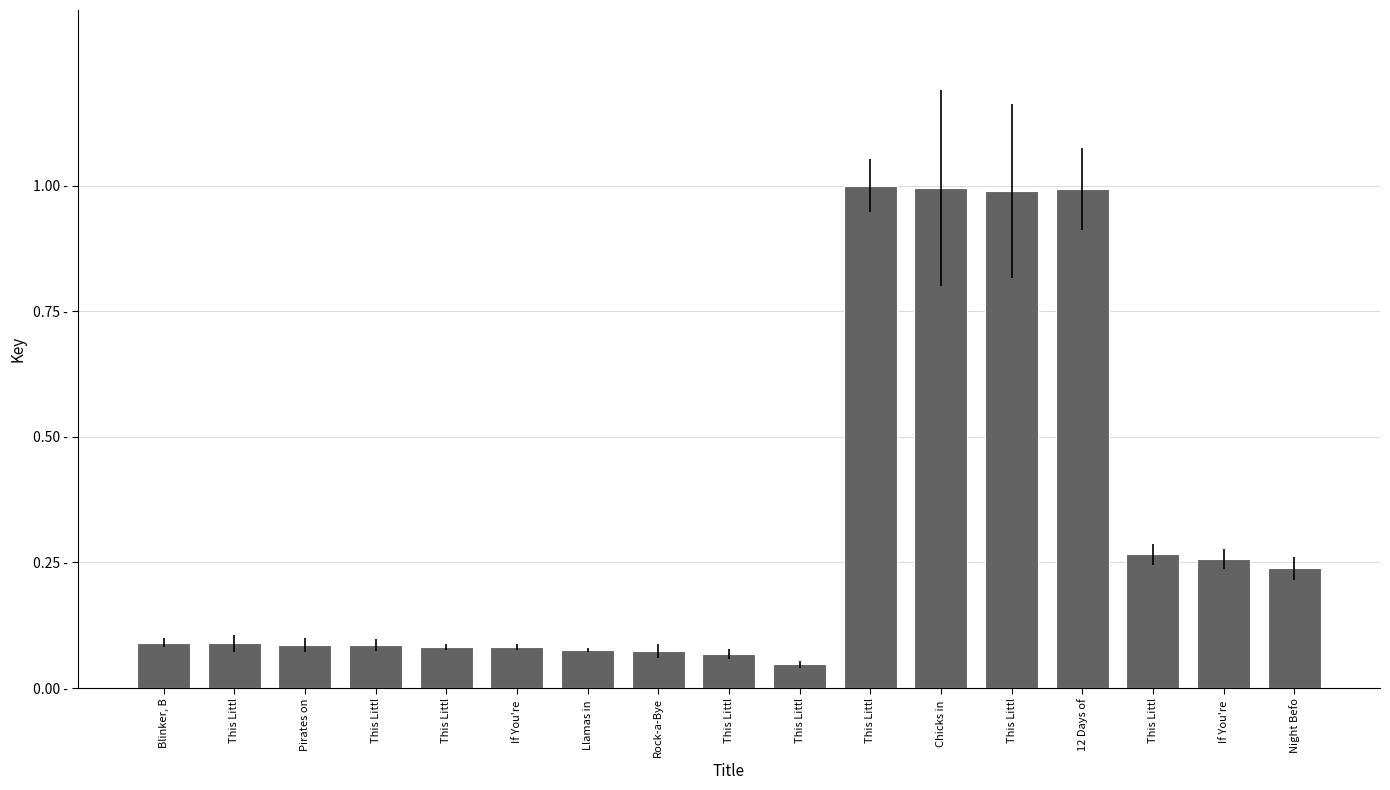

Reading left to right, extract all data points from this chart.

0.1	0.1	0.1	0.1	0.1	0.1	0.1	0.1	0.1	0.0	1.0	1.0	1.0	1.0	0.3	0.3	0.2